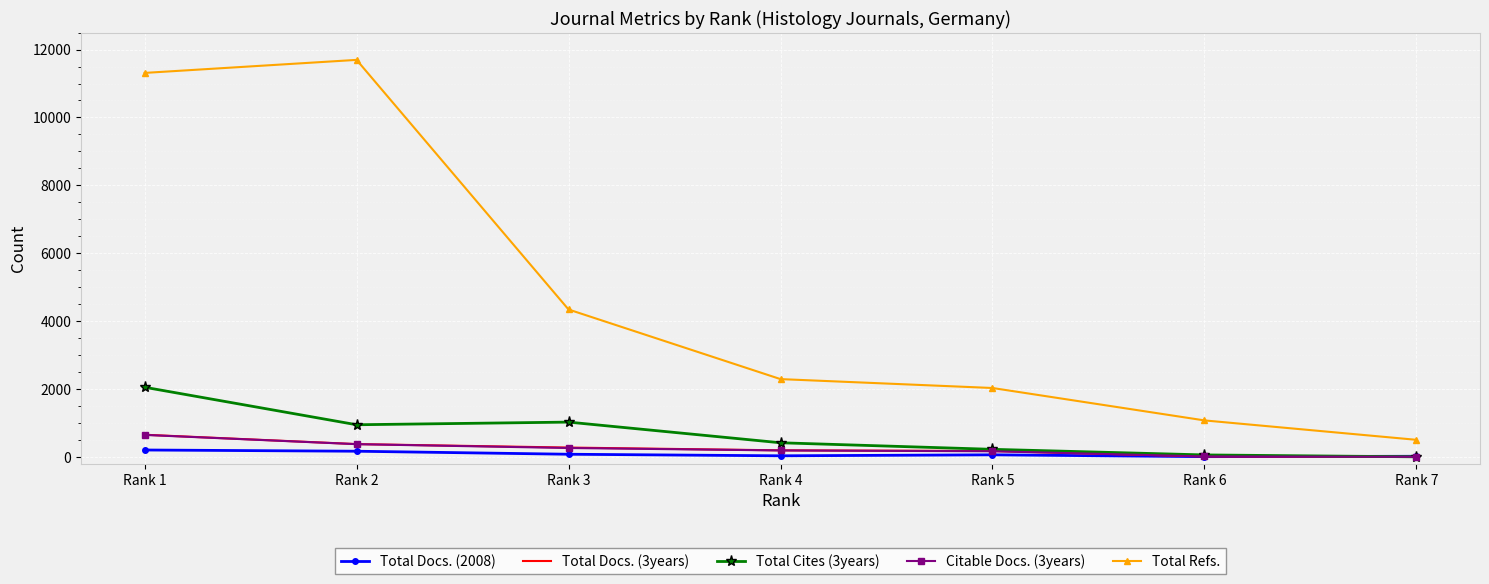

What is the difference between the highest and lowest values at Rank 1?

11111